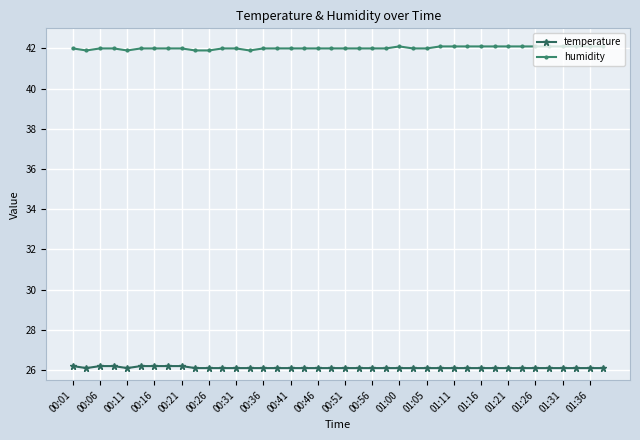

Rank the series by their maximum value, from lowest to highest.

temperature, humidity